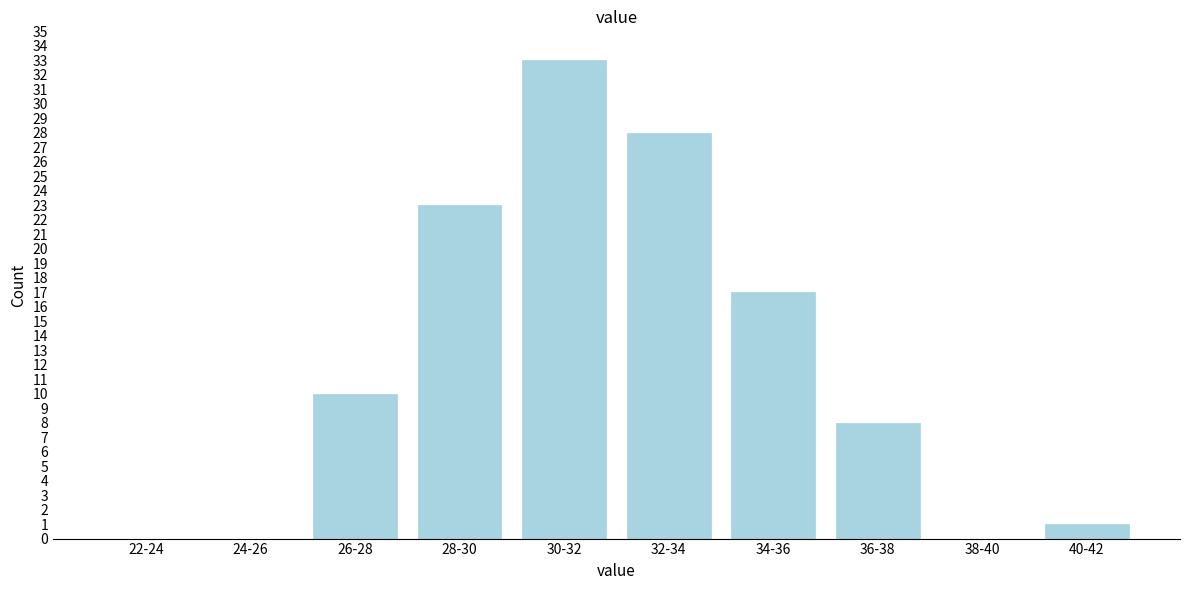

Reading left to right, what are all the values shown in this chart?

22-24=0	24-26=0	26-28=10	28-30=23	30-32=33	32-34=28	34-36=17	36-38=8	38-40=0	40-42=1